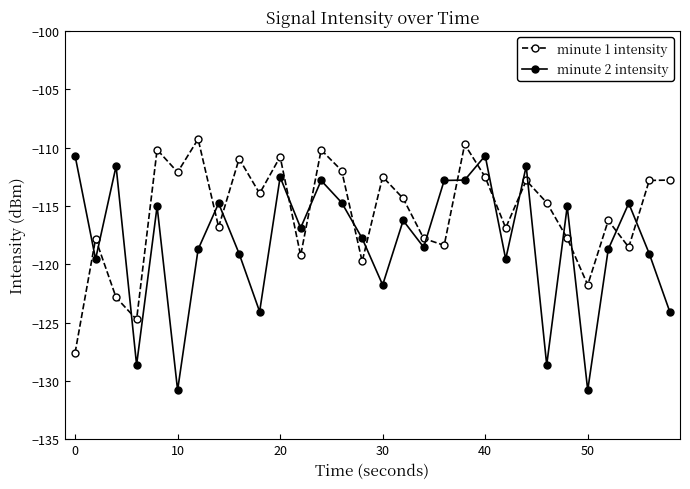

What is the average value of the minute 1 intensity series?

-115.6